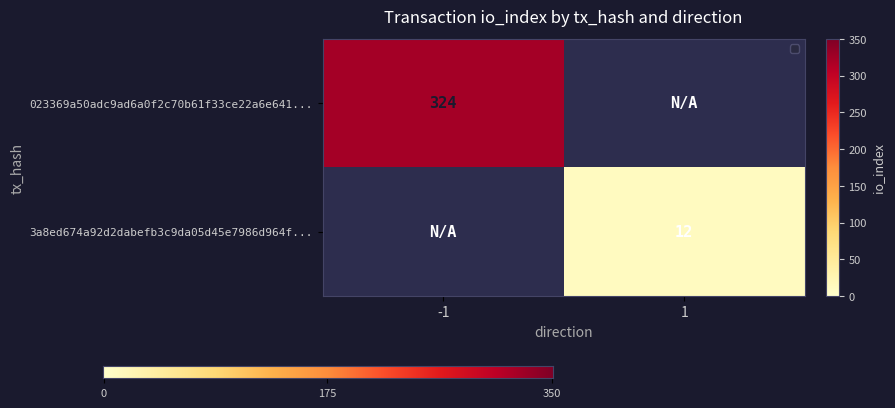

The 023369a50adc9ad6a0f2c70b61f33ce22a6e641... series shows 324 at -1. True or false?

True